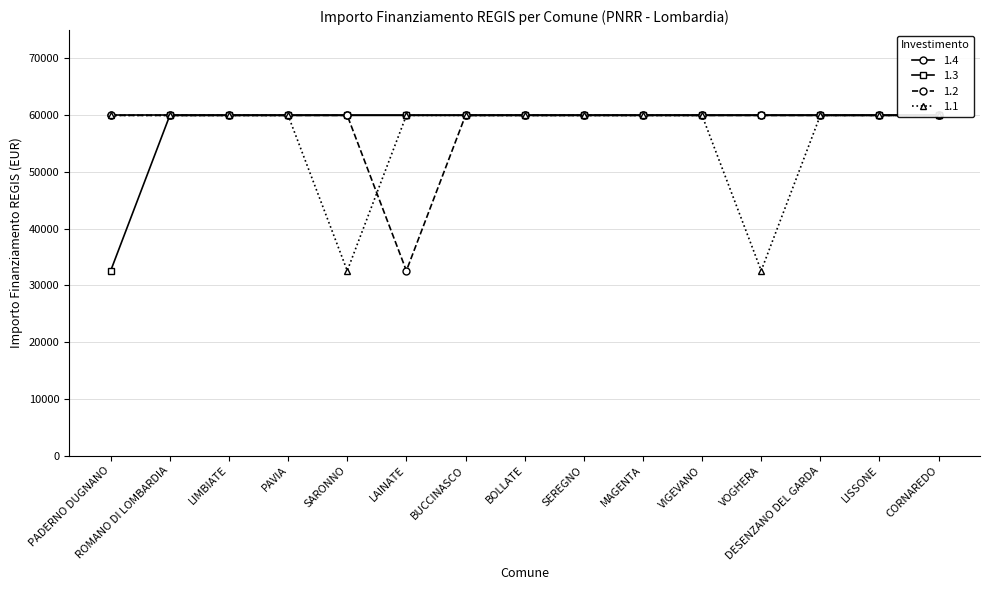

What is the sum of all 1.2 values?

872113